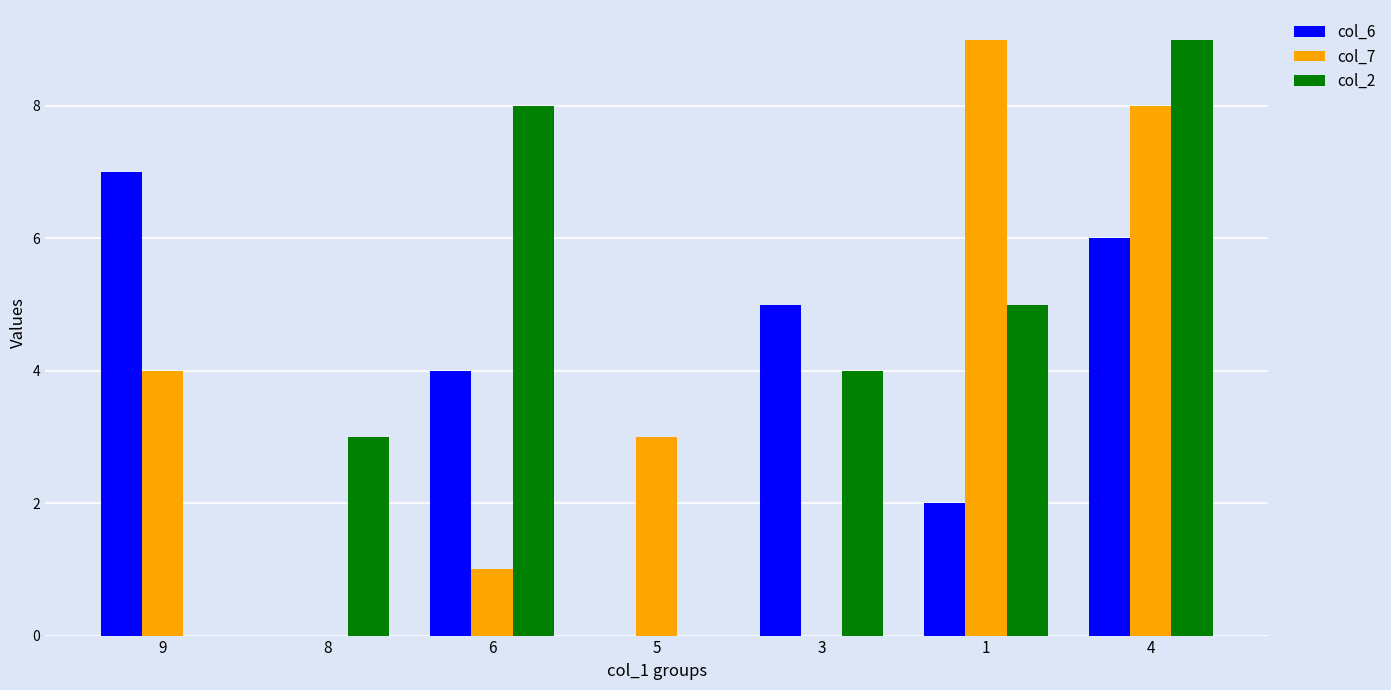

How many categories are shown in the chart?

7